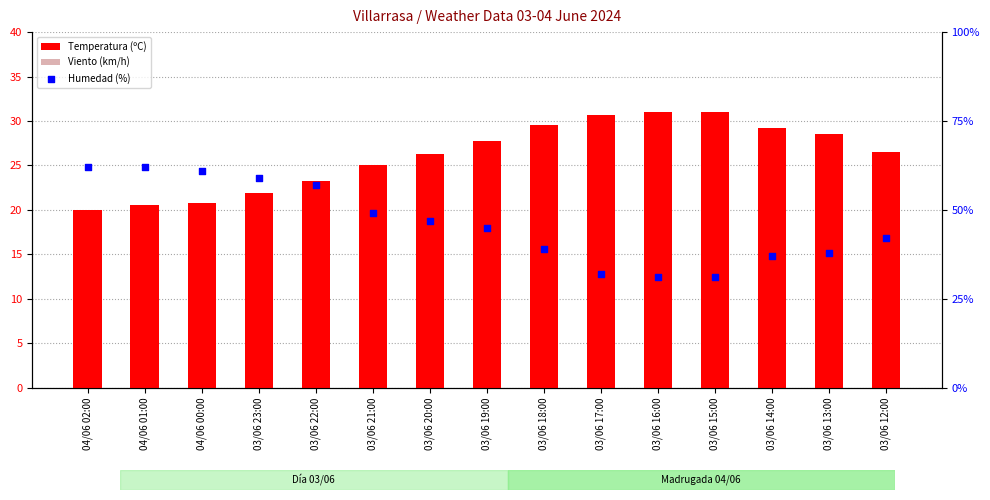

At which category is the sum across all series the highest?

03/06 20:00